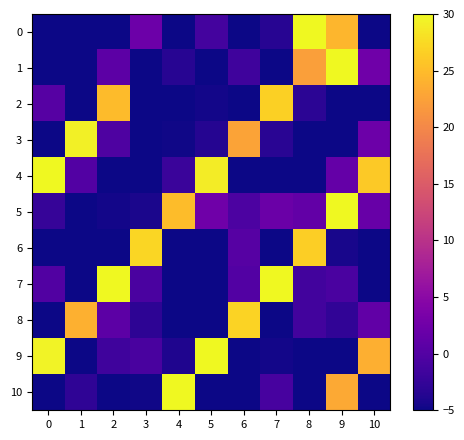

Count the number of categories in the chart.

11